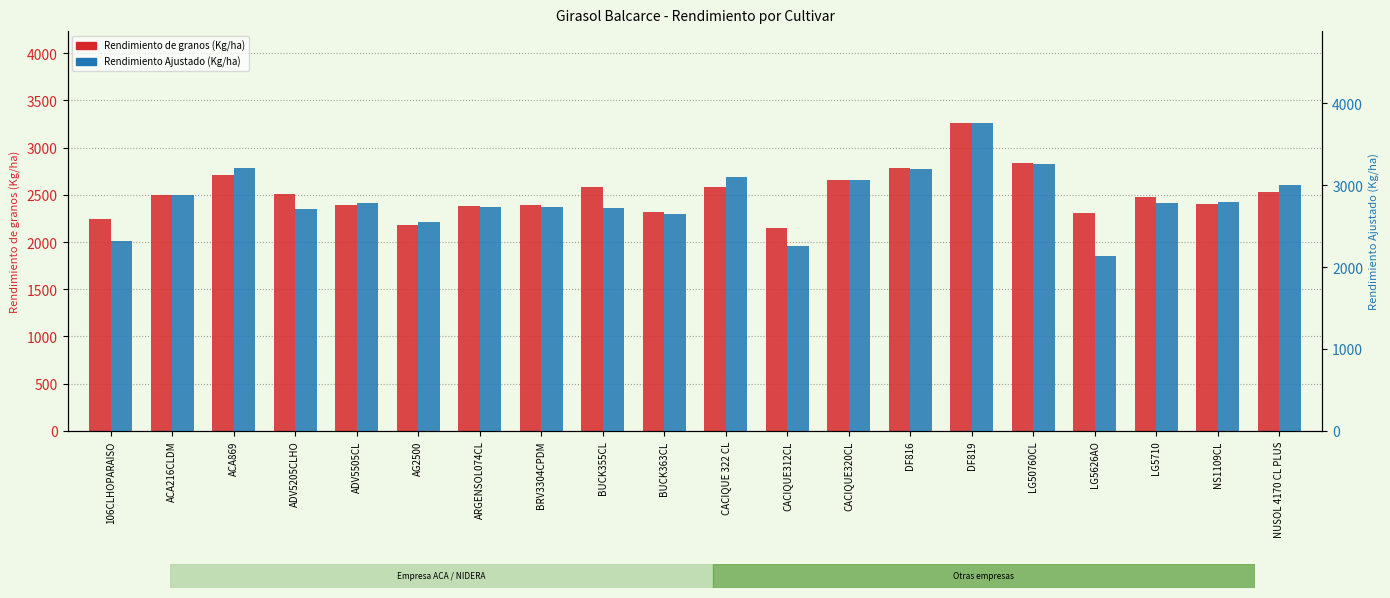

The Rendimiento de granos (Kg/ha) series shows 978.2 at ADV5205CLHO. True or false?

False